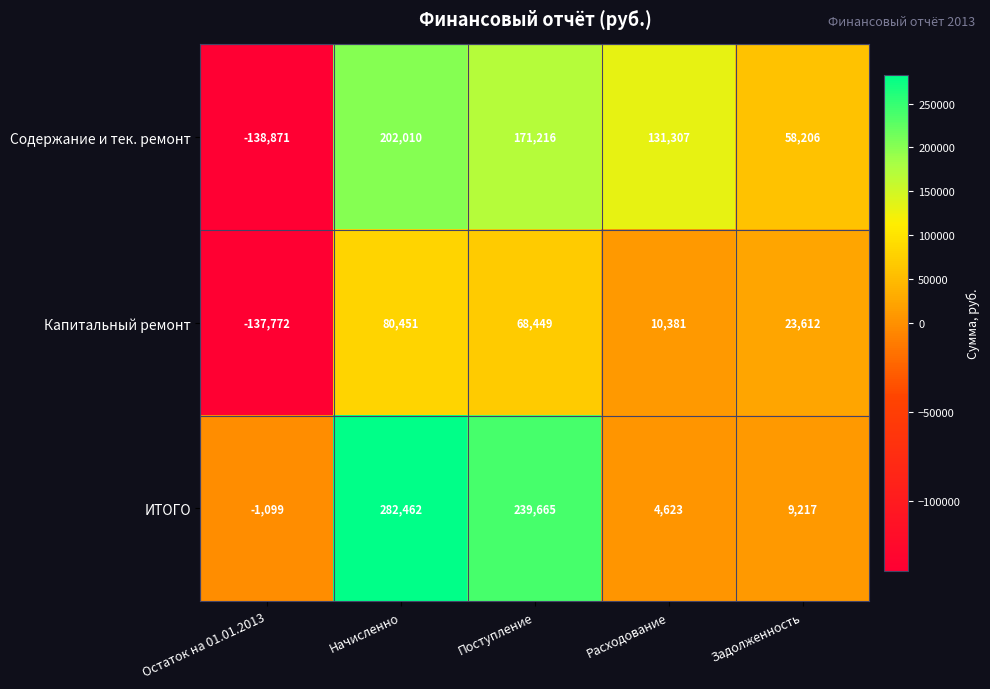

What is the lowest value of the ИТОГО series?

-1099